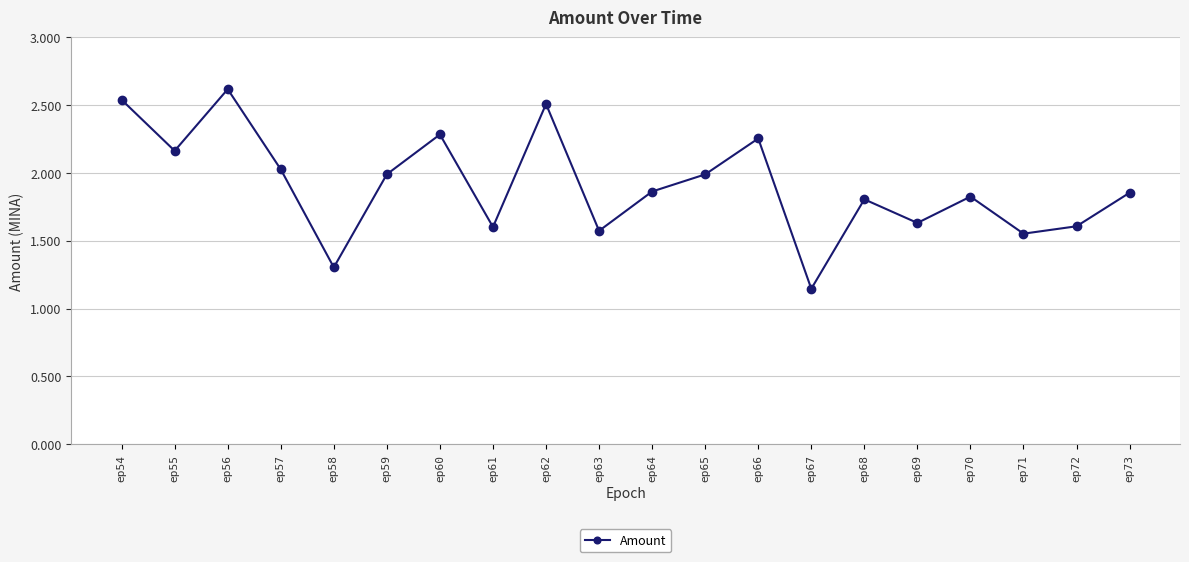

Does the chart have visible grid lines?

Yes